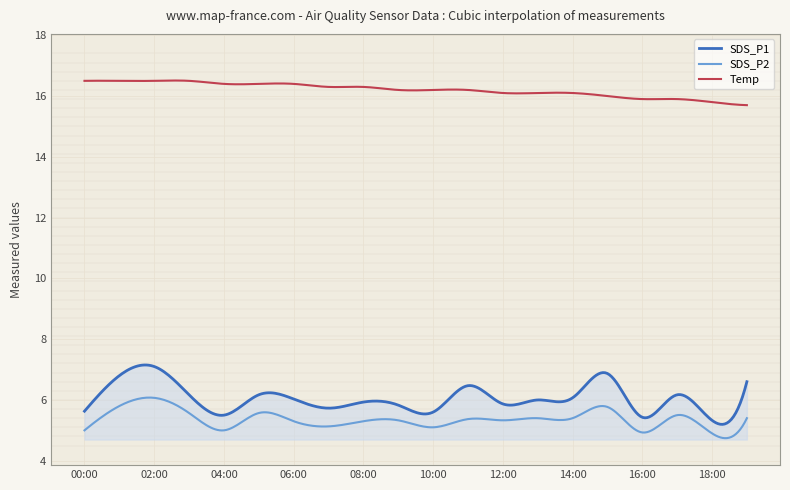

True or false: SDS_P2 and Temp intersect in this chart.

False